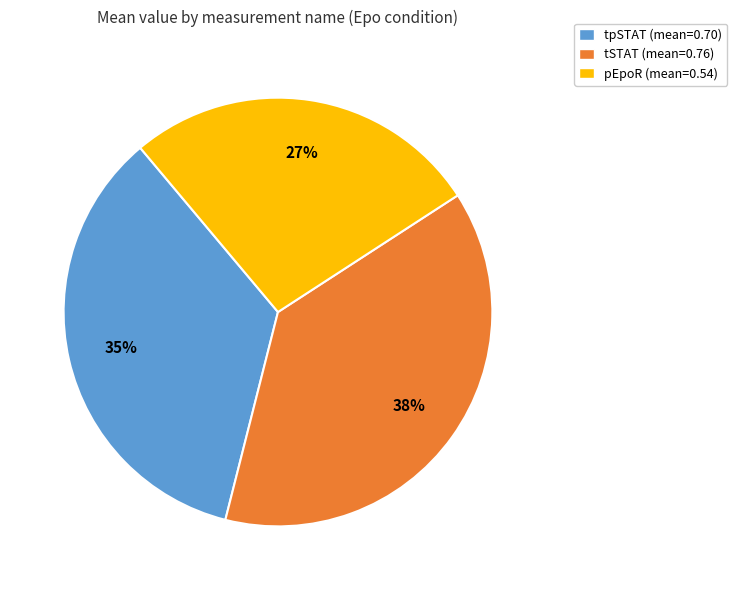

Which has a higher value, tpSTAT or tSTAT?

tSTAT